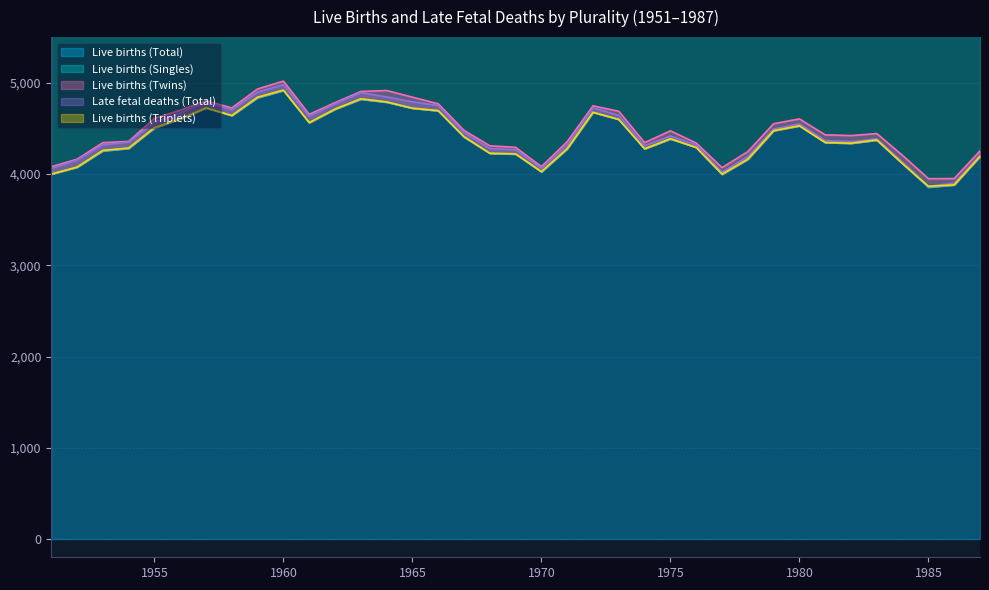

At which category is the sum across all series the highest?

1960